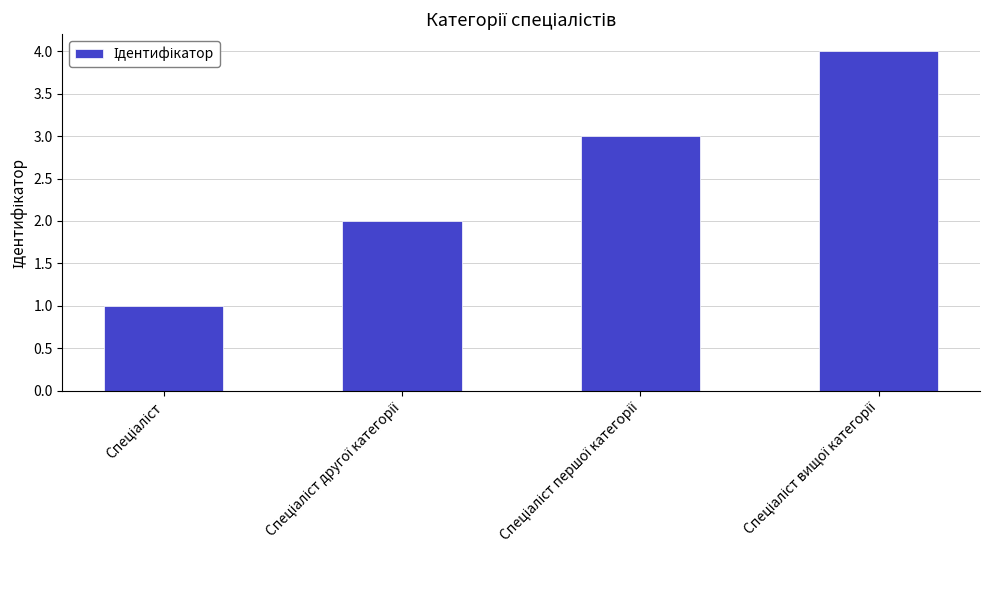

What is the greatest value displayed?

4